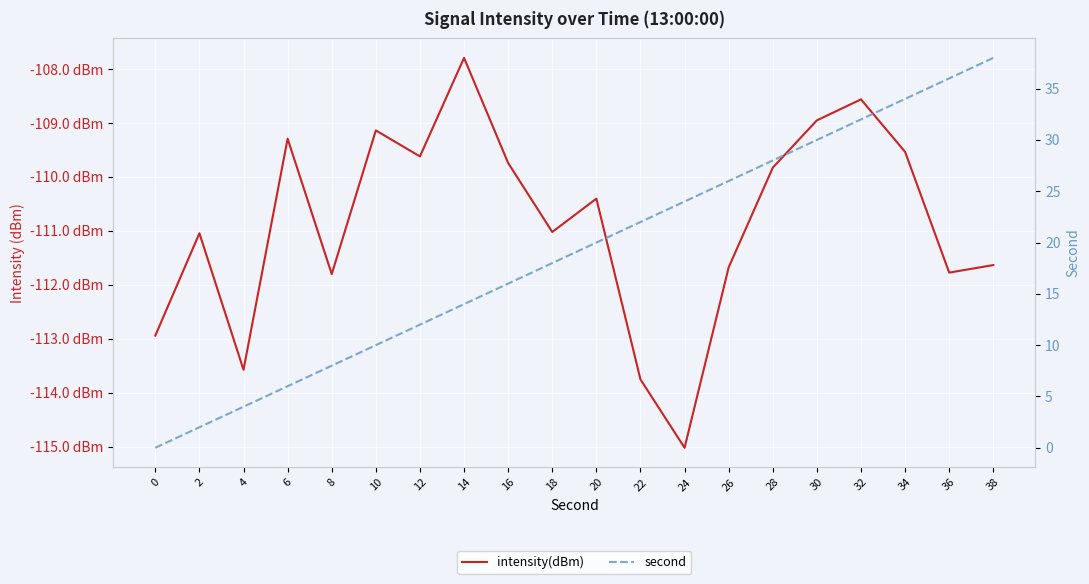

True or false: second and intensity(dBm) intersect in this chart.

False